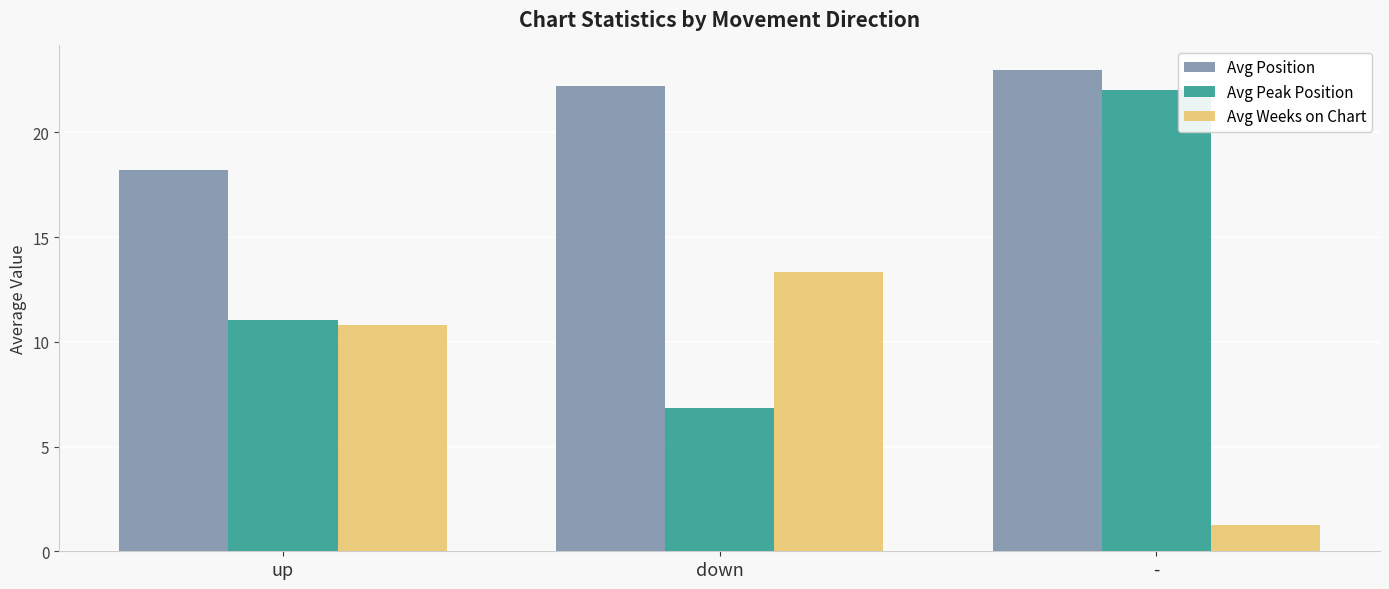

What is the value of the Avg Weeks on Chart bar at the 2nd from the left?

13.3